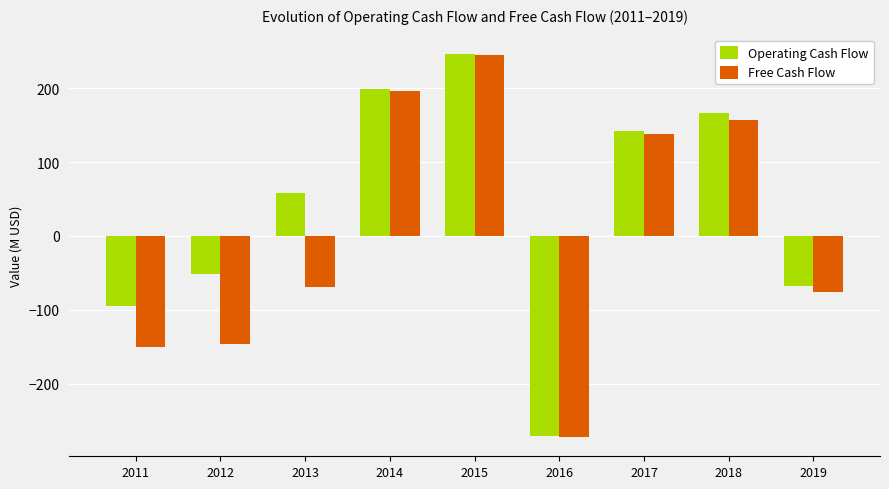

List the labels in order of Operating Cash Flow value, largest first.

2015, 2014, 2018, 2017, 2013, 2012, 2019, 2011, 2016